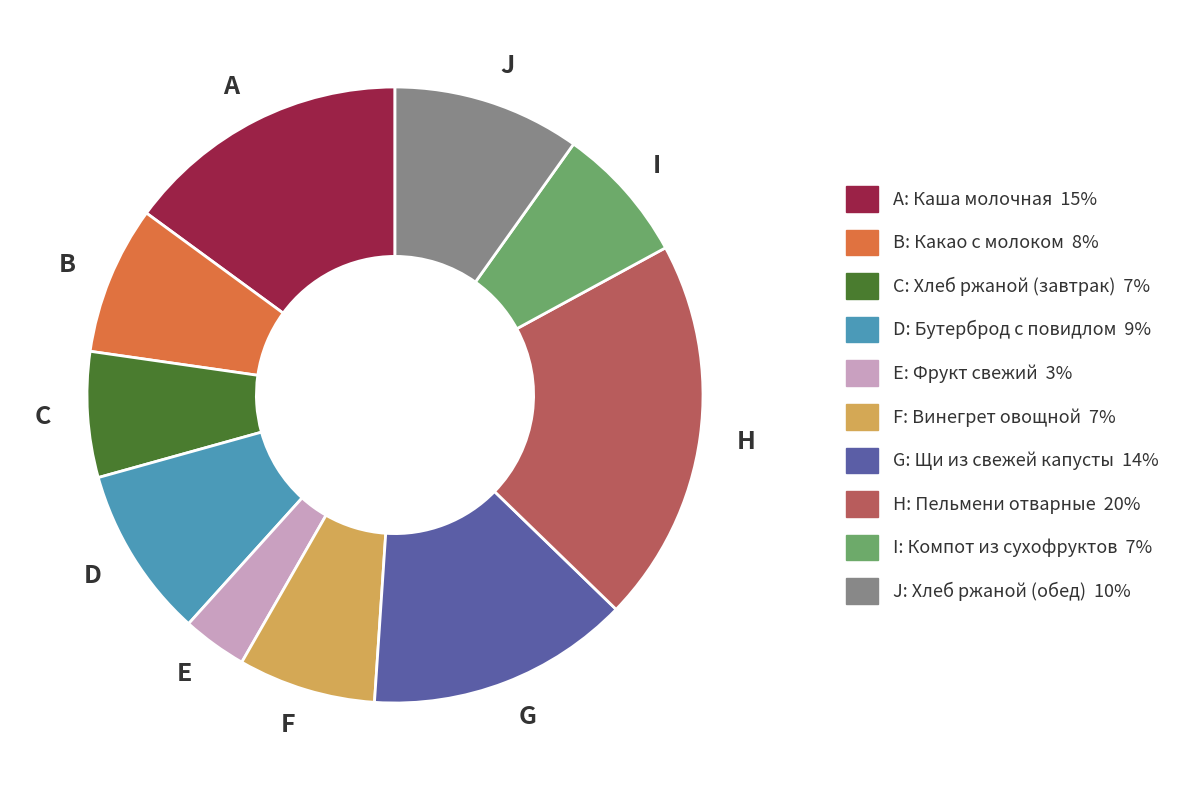

What is the smallest slice in the pie chart?

E